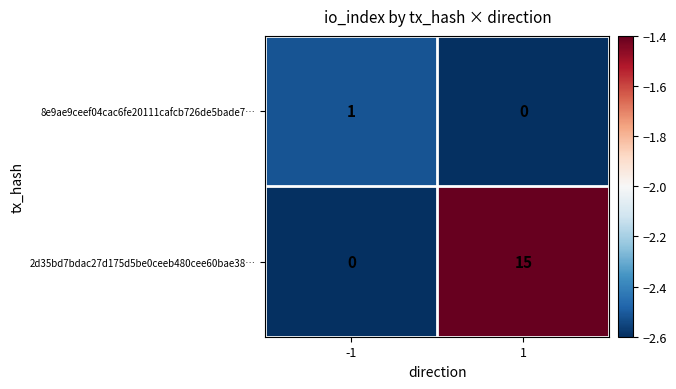

Which series has the widest spread of values?

2d35bd7bdac27d175d5be0ceeb480cee60bae38…